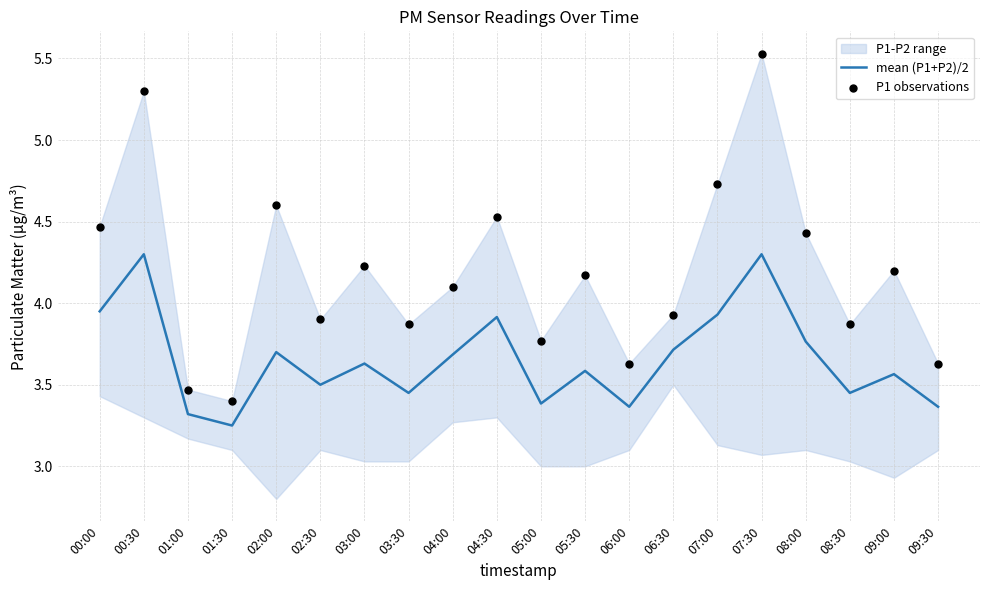

Is the value of mean (P1+P2)/2 at 09:30 greater than the value of P1 observations at 07:30?

No